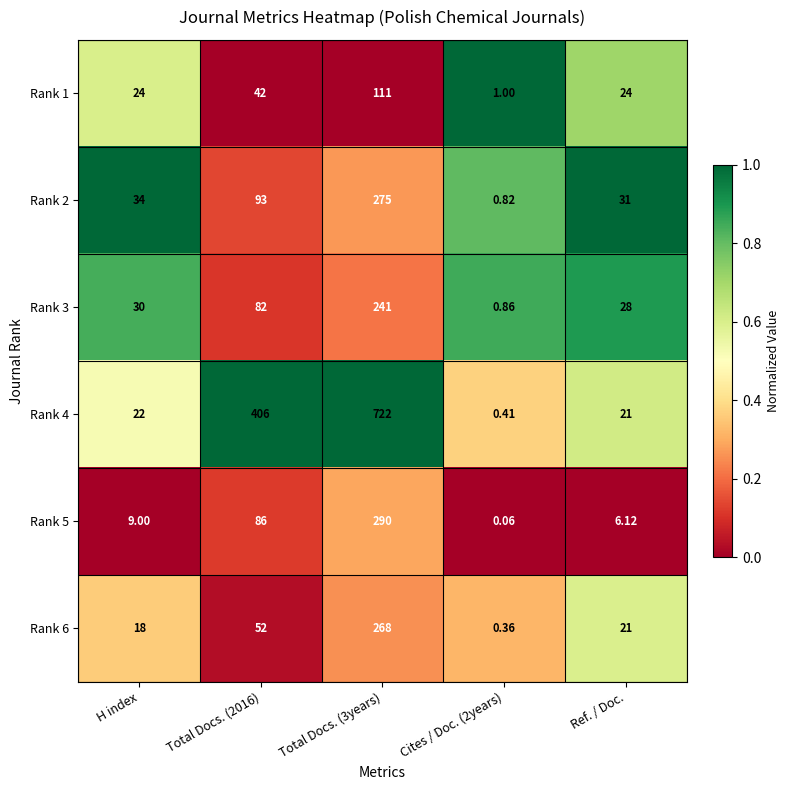

Is the value of Rank 1 at H index greater than the value of Rank 5 at Total Docs. (2016)?

No